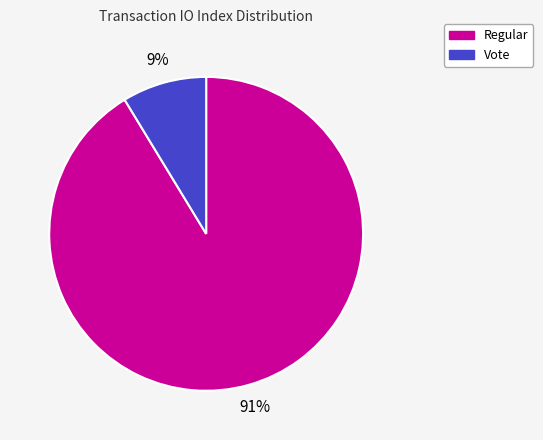

Which slice is the smallest?

Vote